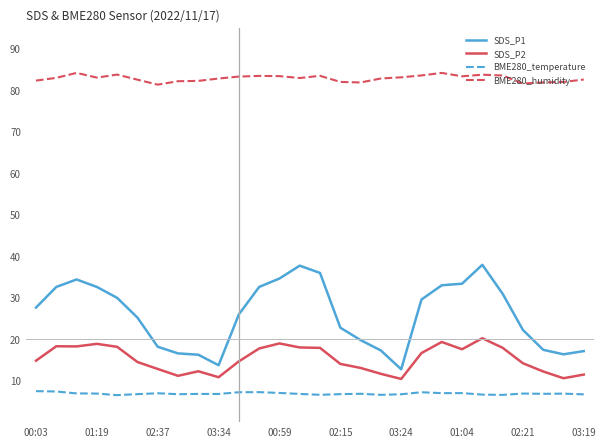

How many lines are shown in the chart?

4